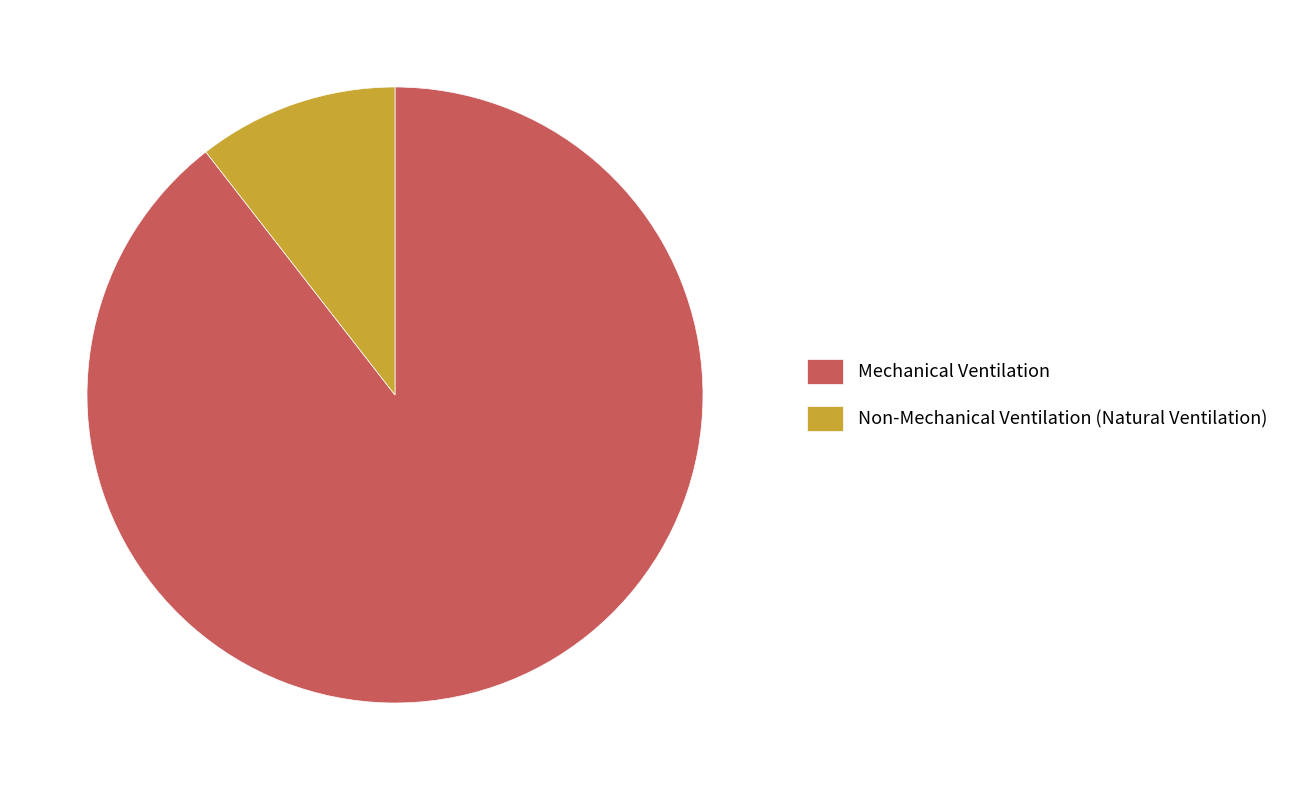

Which category has the biggest portion of the pie?

Mechanical Ventilation